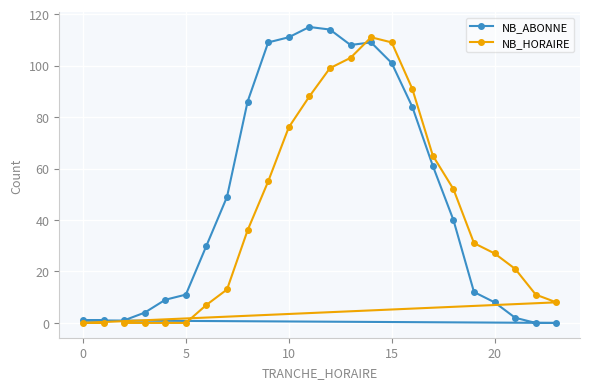

At how many categories does at least one series exceed 24?

15